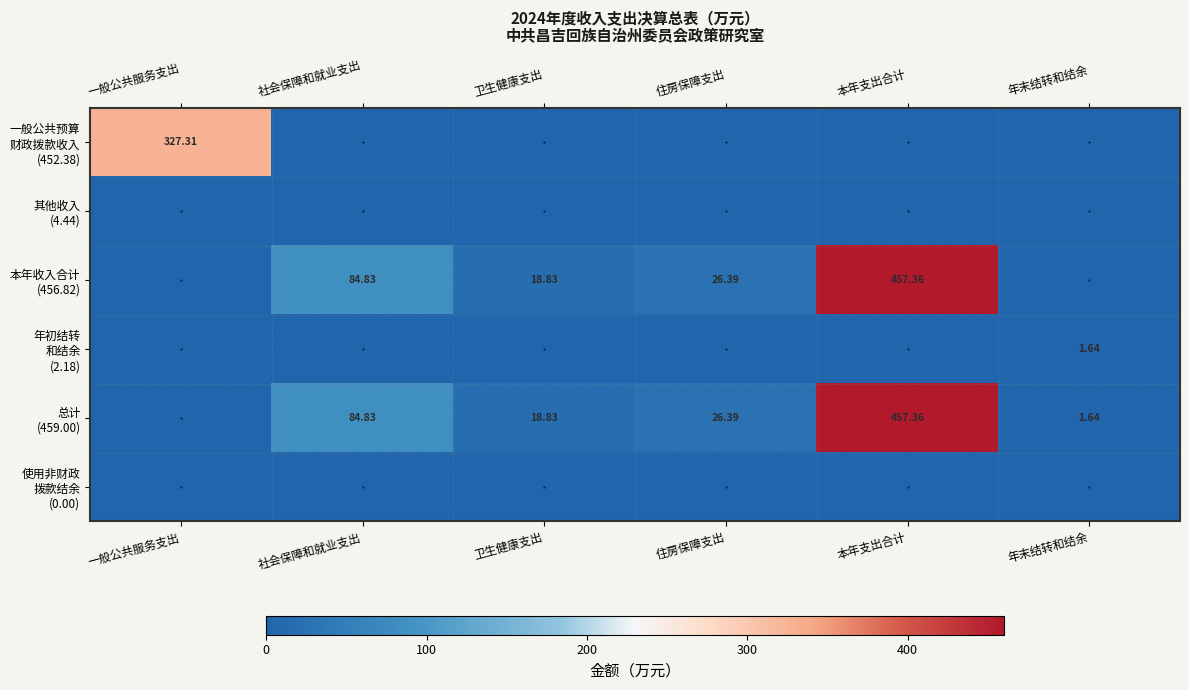

What is the spread (max minus min) of values at 年末结转和结余?

1.6